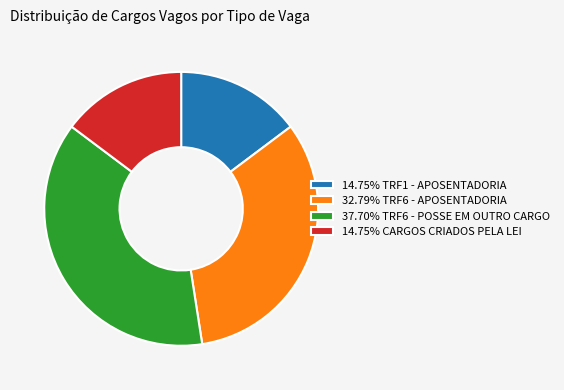

Approximately how many times larger is the value at 14.75% TRF1 - APOSENTADORIA compared to 37.70% TRF6 - POSSE EM OUTRO CARGO?

0.4